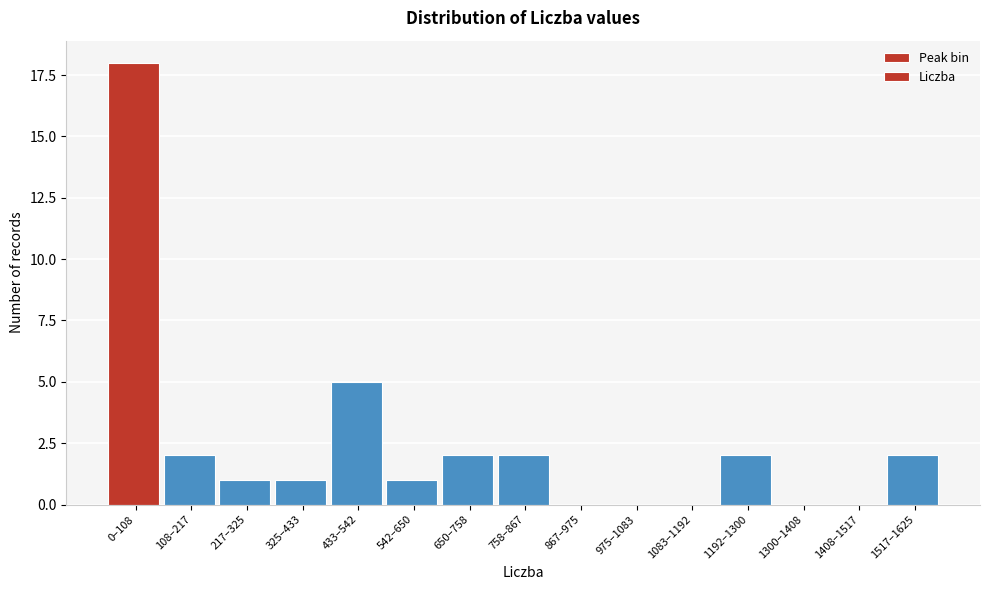

Reading left to right, list all the values displayed in this chart.

0–108=18	108–217=2	217–325=1	325–433=1	433–542=5	542–650=1	650–758=2	758–867=2	867–975=0	975–1083=0	1083–1192=0	1192–1300=2	1300–1408=0	1408–1517=0	1517–1625=2